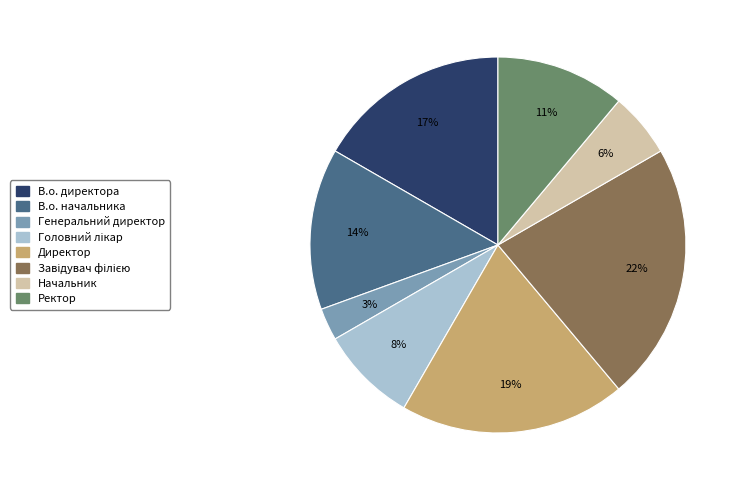

To the nearest percent, what portion does Ректор represent?

11%